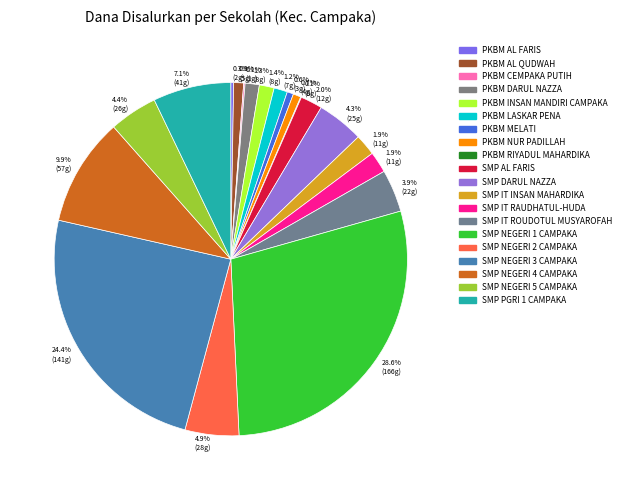

Rank the categories by value from highest to lowest.

SMP NEGERI 1 CAMPAKA, SMP NEGERI 3 CAMPAKA, SMP NEGERI 4 CAMPAKA, SMP PGRI 1 CAMPAKA, SMP NEGERI 2 CAMPAKA, SMP NEGERI 5 CAMPAKA, SMP DARUL NAZZA, SMP IT ROUDOTUL MUSYAROFAH, SMP AL FARIS, SMP IT INSAN MAHARDIKA, SMP IT RAUDHATUL-HUDA, PKBM INSAN MANDIRI CAMPAKA, PKBM DARUL NAZZA, PKBM LASKAR PENA, PKBM AL QUDWAH, PKBM NUR PADILLAH, PKBM MELATI, PKBM AL FARIS, PKBM CEMPAKA PUTIH, PKBM RIYADUL MAHARDIKA